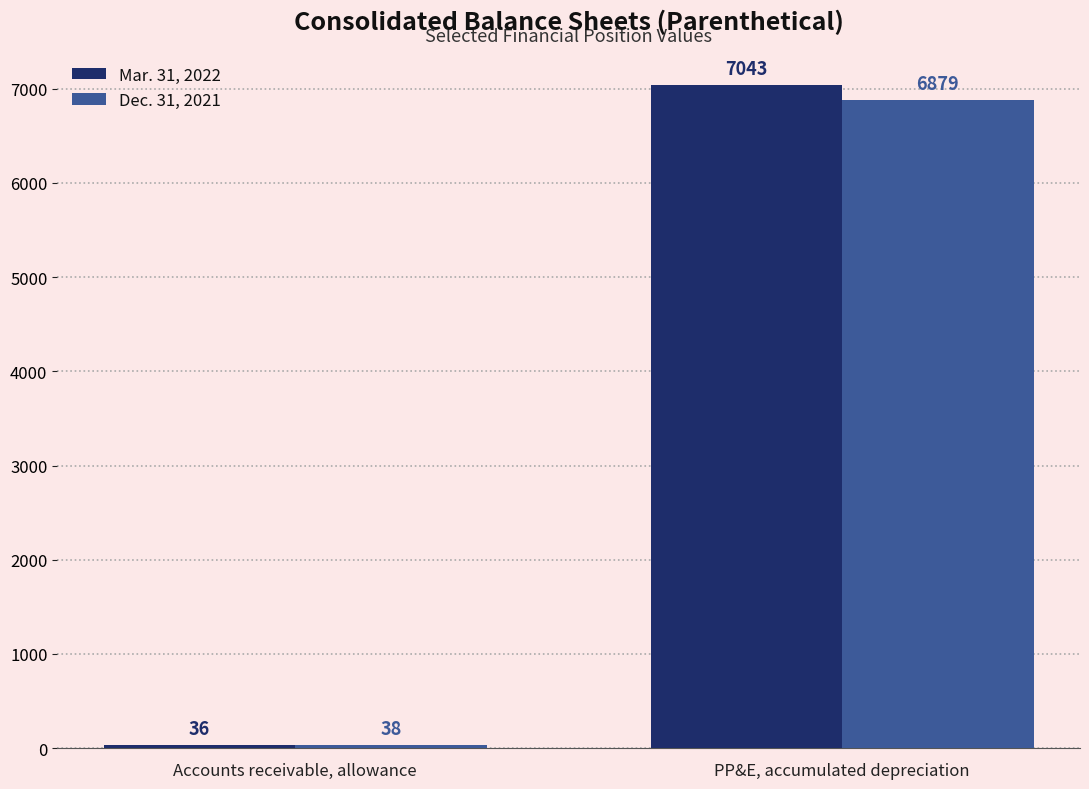

At how many categories does at least one series exceed 1594?

1